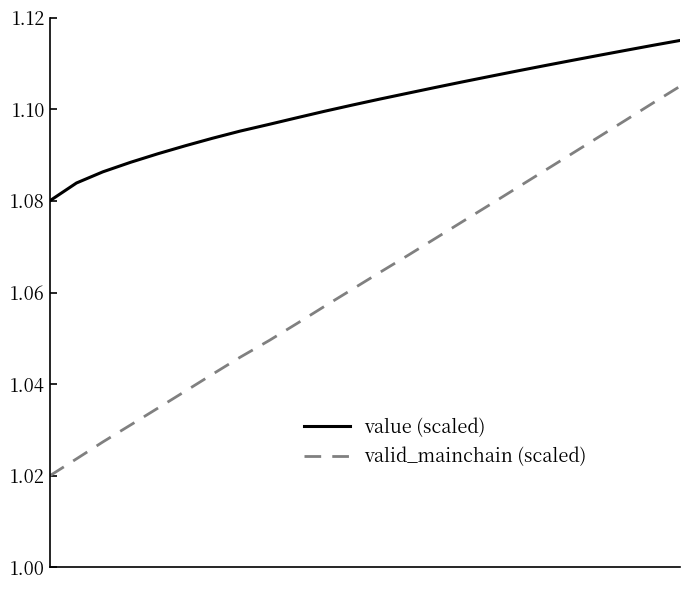

List the series in order of their peak value, highest first.

value (scaled), valid_mainchain (scaled)